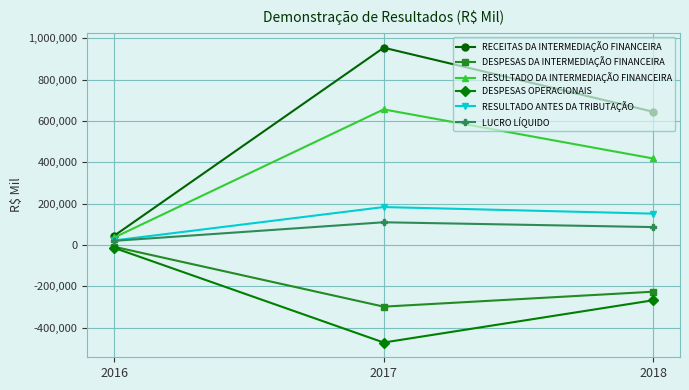

What are all the series names shown in the legend?

RECEITAS DA INTERMEDIAÇÃO FINANCEIRA, DESPESAS DA INTERMEDIAÇÃO FINANCEIRA, RESULTADO DA INTERMEDIAÇÃO FINANCEIRA, DESPESAS OPERACIONAIS, RESULTADO ANTES DA TRIBUTAÇÃO, LUCRO LÍQUIDO